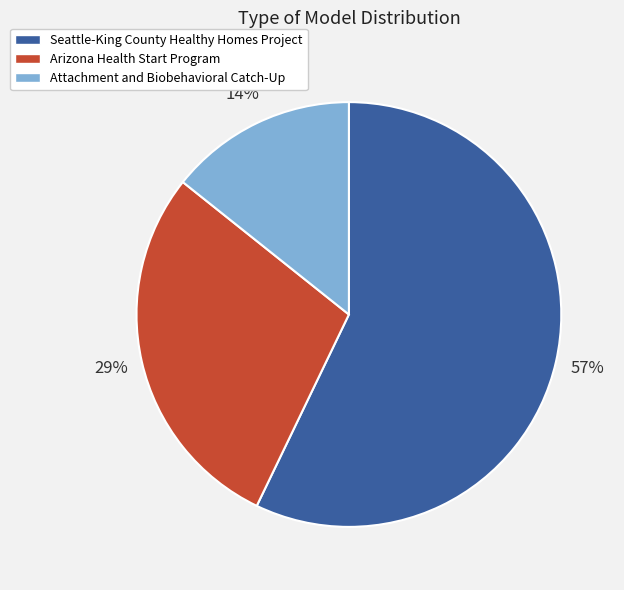

Do Attachment and Biobehavioral Catch-Up and Arizona Health Start Program together represent more than half of the pie?

No